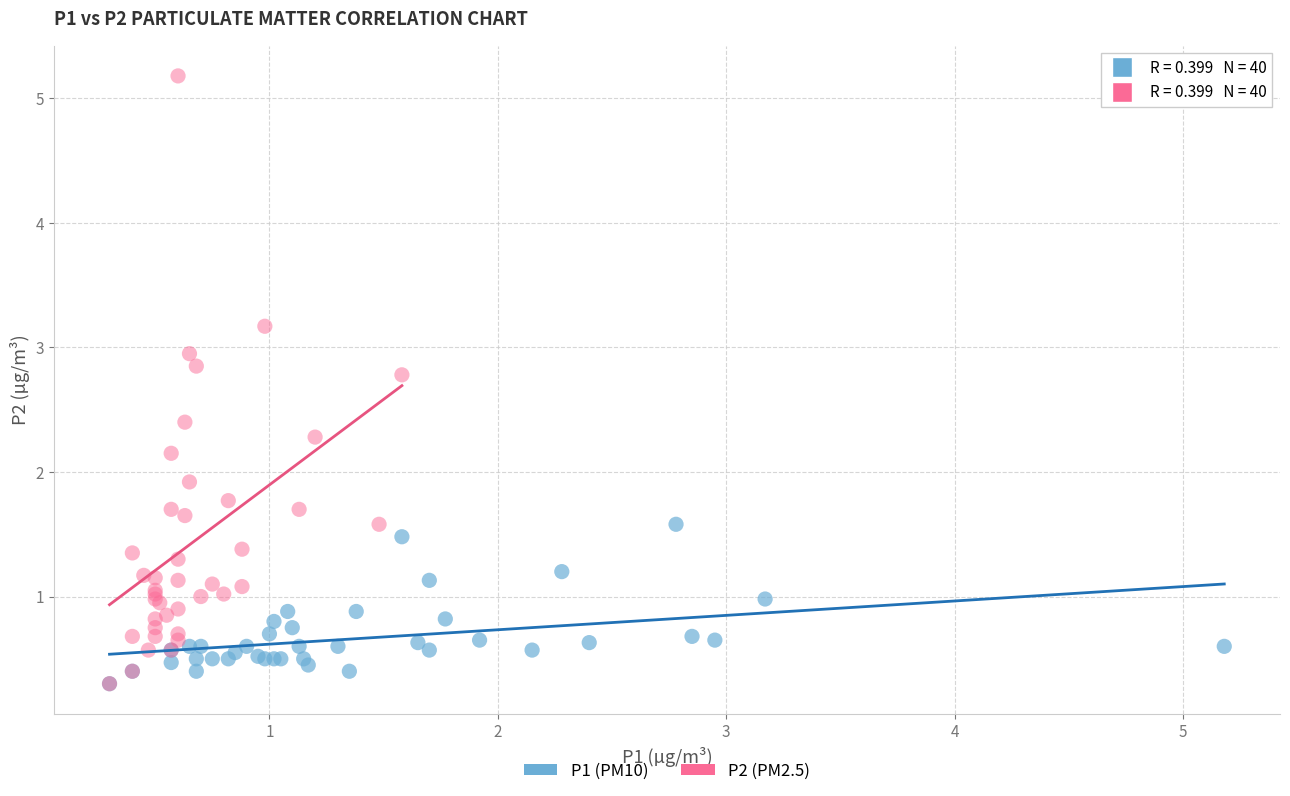

Which series contains the highest Y value?

P2 (PM2.5)